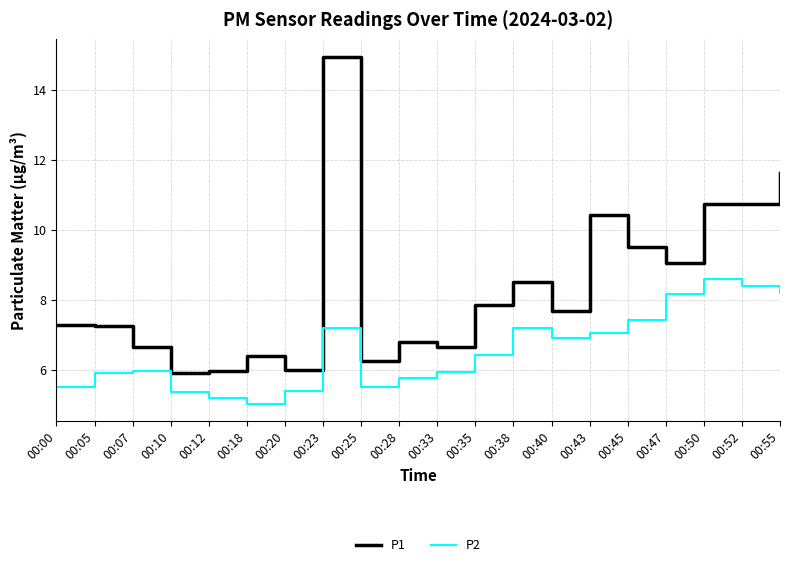

At how many categories does at least one series exceed 9?

7